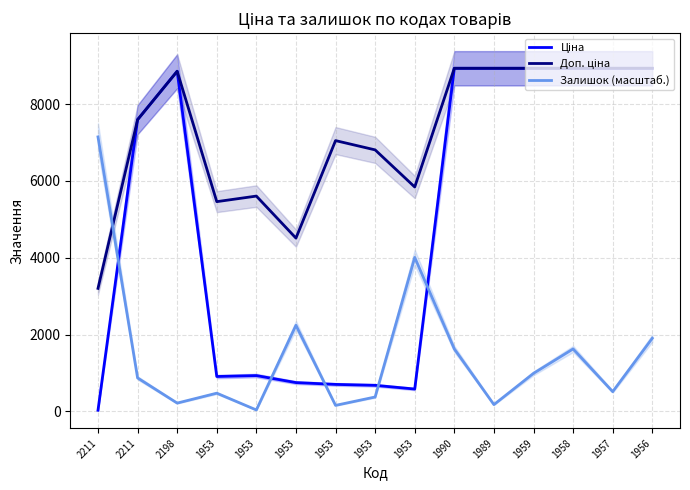

What are all the series names shown in the legend?

Ціна, Доп. ціна, Залишок (масштаб.)